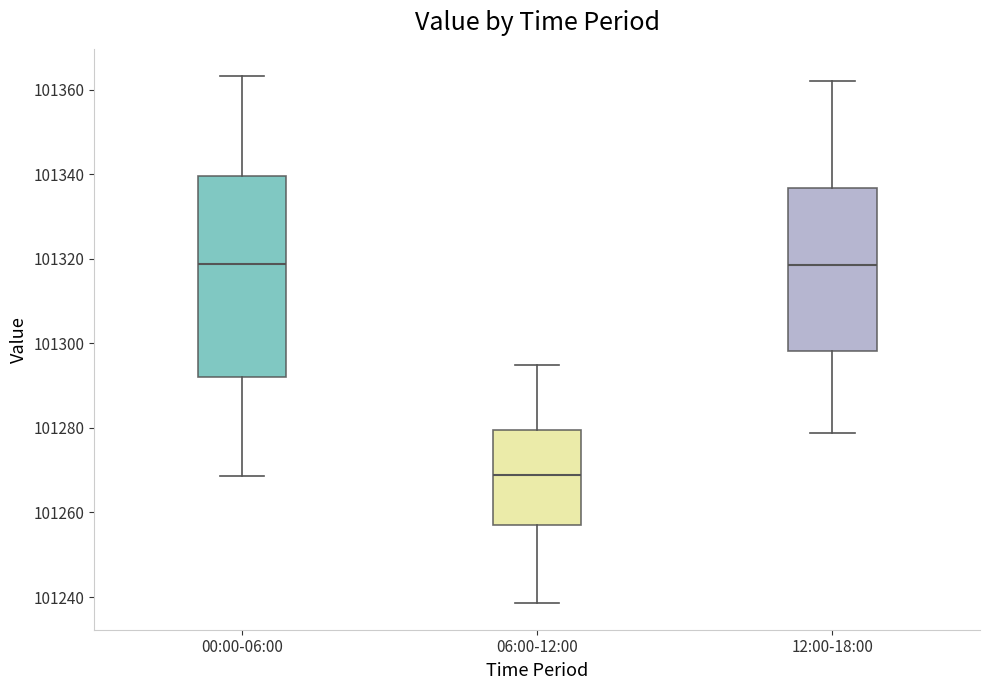

Reading left to right, read every box against the y-axis: the position of its median line, the range the box covers, and the ends of its whiskers. The values are not printed on the chart, so give them approximately, as read against the axis.

00:00-06:00: median 101318, box 101292 to 101340, whiskers 101268 to 101364
06:00-12:00: median 101268, box 101258 to 101280, whiskers 101238 to 101296
12:00-18:00: median 101318, box 101298 to 101336, whiskers 101278 to 101362